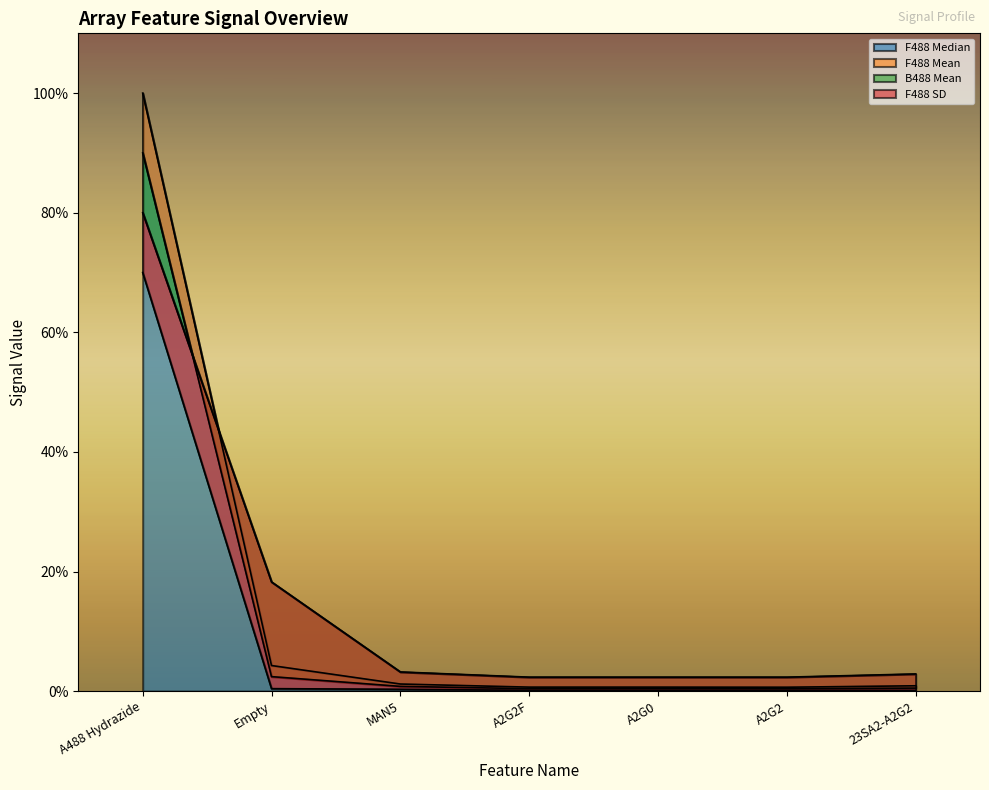

Rank the categories by B488 Mean value from lowest to highest.

A2G2F, A2G0, A2G2, 23SA2-A2G2, MAN5, Empty, A488 Hydrazide